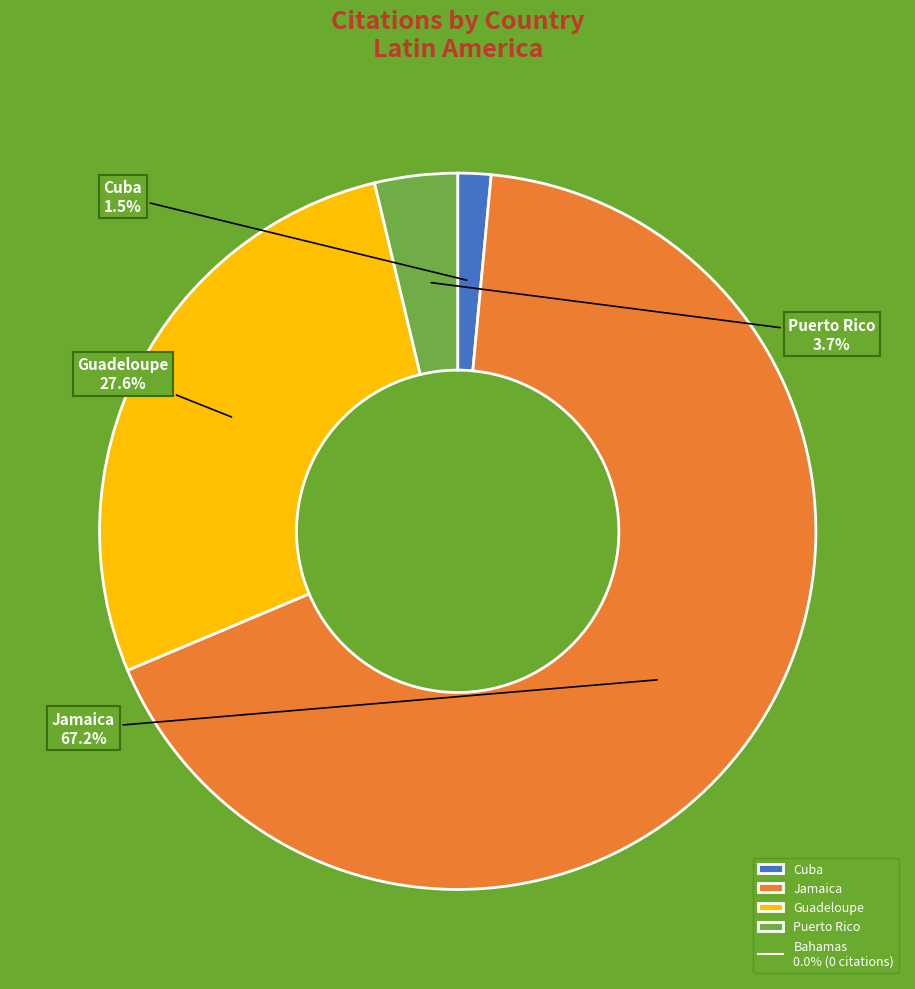

How much of the chart is everything except Cuba?

98.5%